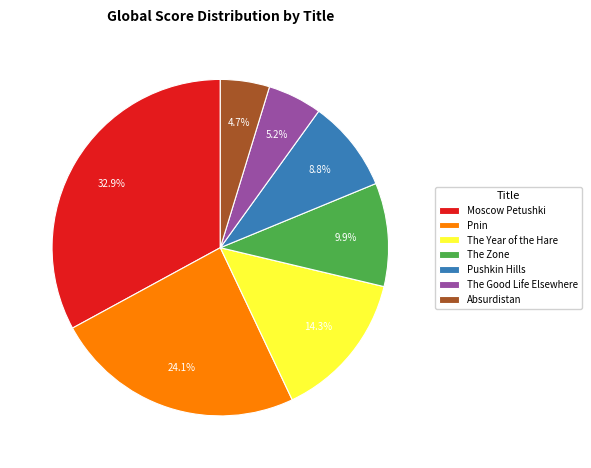

To the nearest percent, what is the average slice percentage?

14%